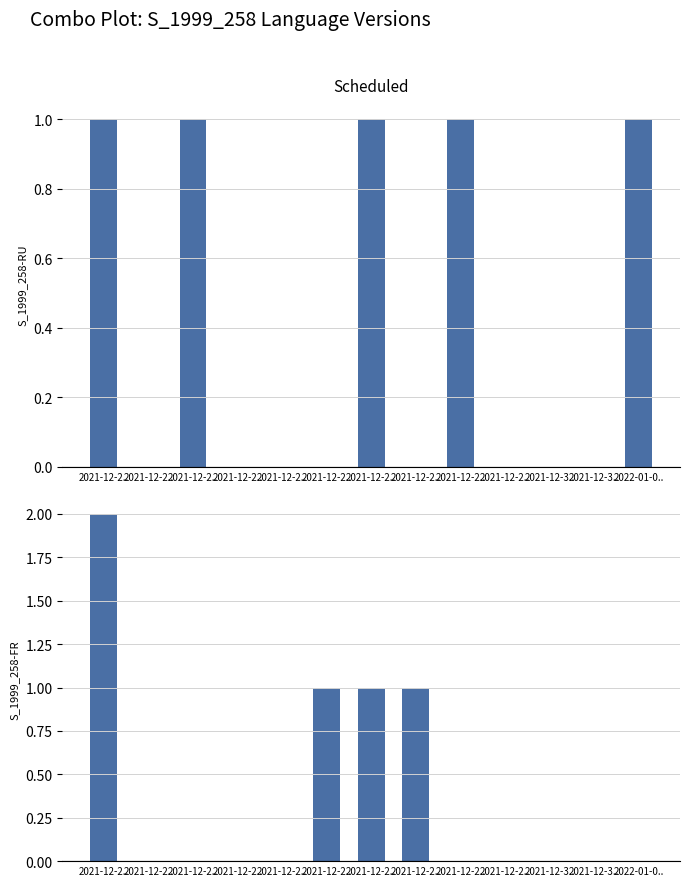

List the labels in order of S_1999_258-RU + FR value, largest first.

2021-12-2.., 2021-12-2.., 2021-12-2.., 2021-12-2.., 2022-01-0.., 2021-12-2.., 2021-12-2.., 2021-12-2.., 2021-12-2.., 2021-12-2.., 2021-12-2.., 2021-12-3.., 2021-12-3..